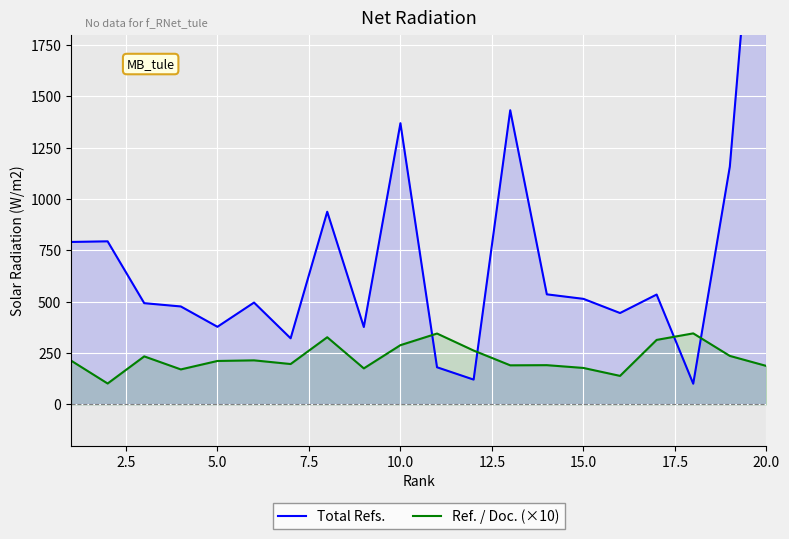

The value of Ref. / Doc. (×10) at 15.0 is 297.9. True or false?

False